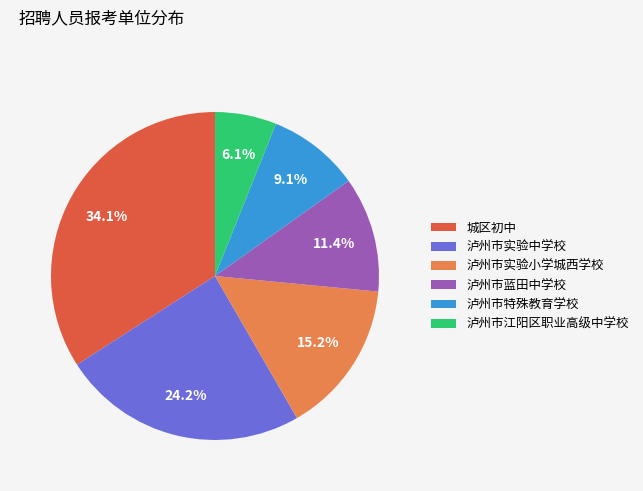

To the nearest percent, what is the difference between the 泸州市特殊教育学校 and 泸州市江阳区职业高级中学校 slice percentages?

3%